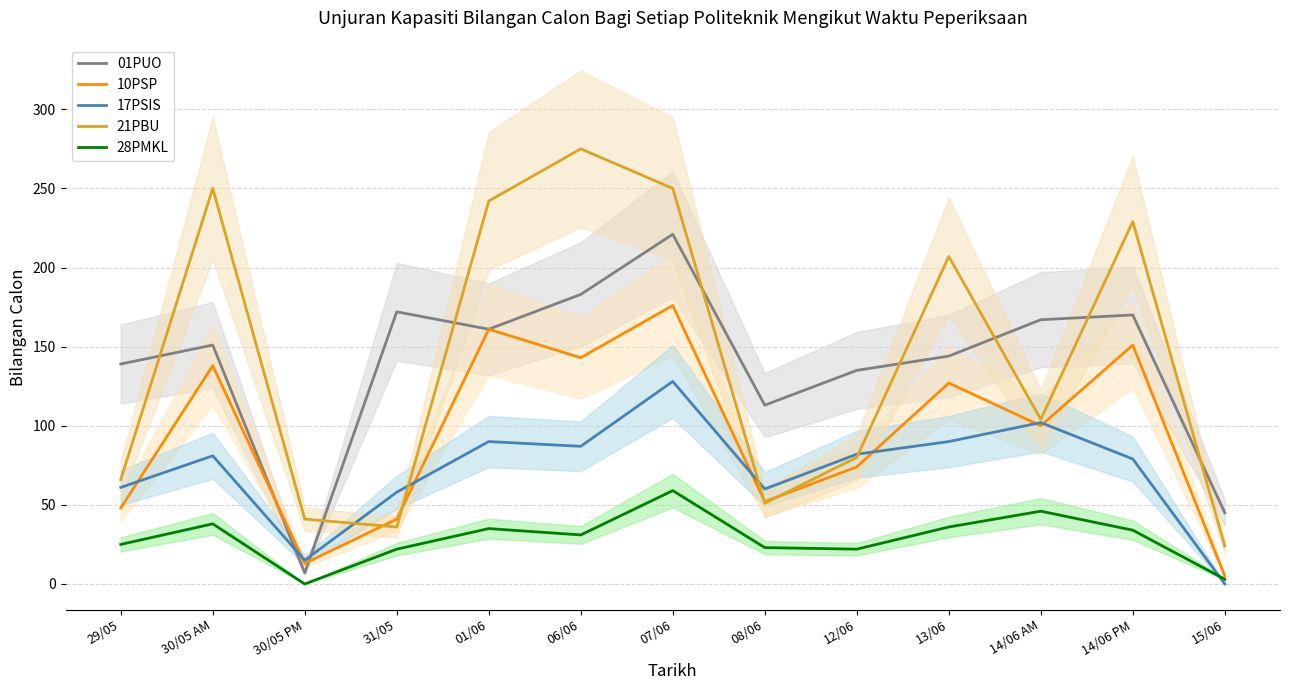

What are all the series names shown in the legend?

01PUO, 10PSP, 17PSIS, 21PBU, 28PMKL